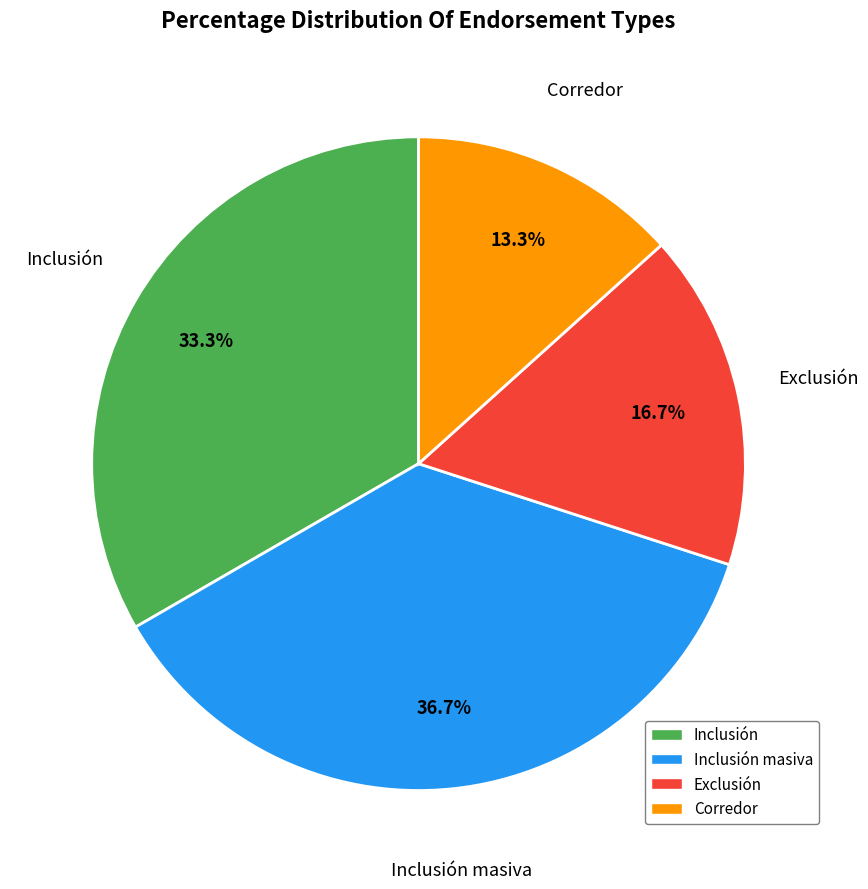

Is there a majority slice in this chart?

No